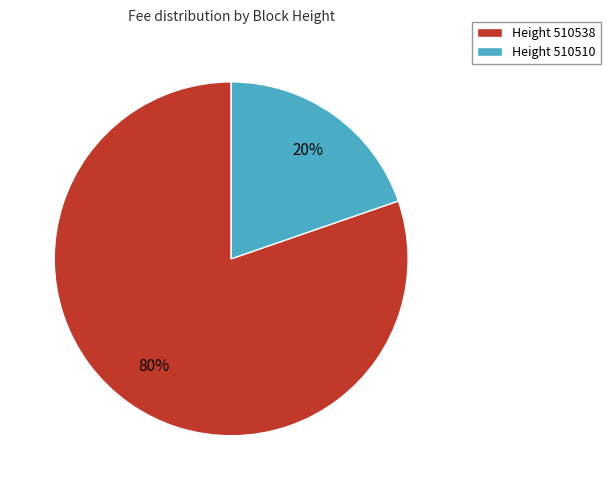

What is the largest slice in the pie chart?

Height 510538